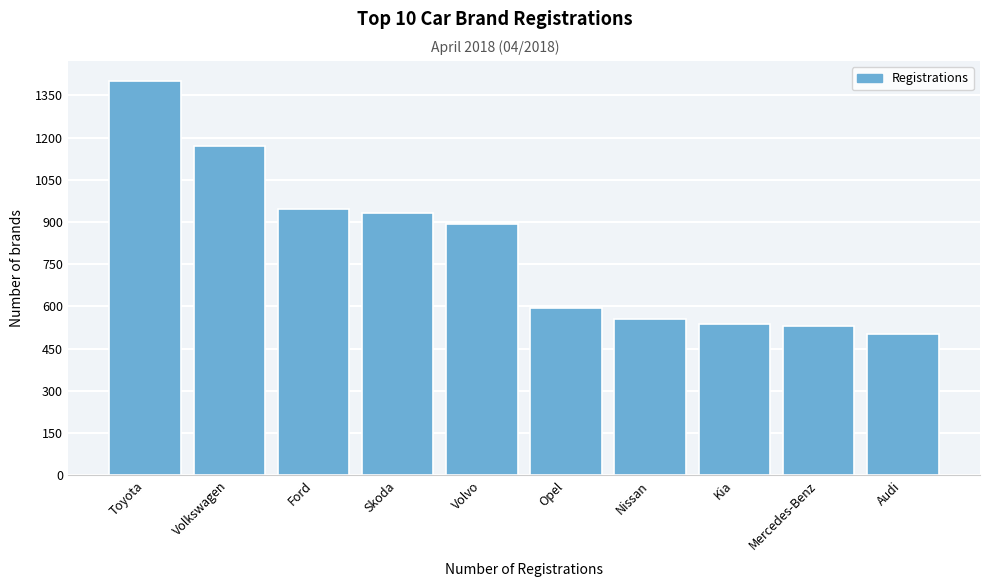

Reading left to right, list all the values displayed in this chart.

Toyota=1402	Volkswagen=1171	Ford=947	Skoda=931	Volvo=891	Opel=595	Nissan=556	Kia=537	Mercedes-Benz=530	Audi=500